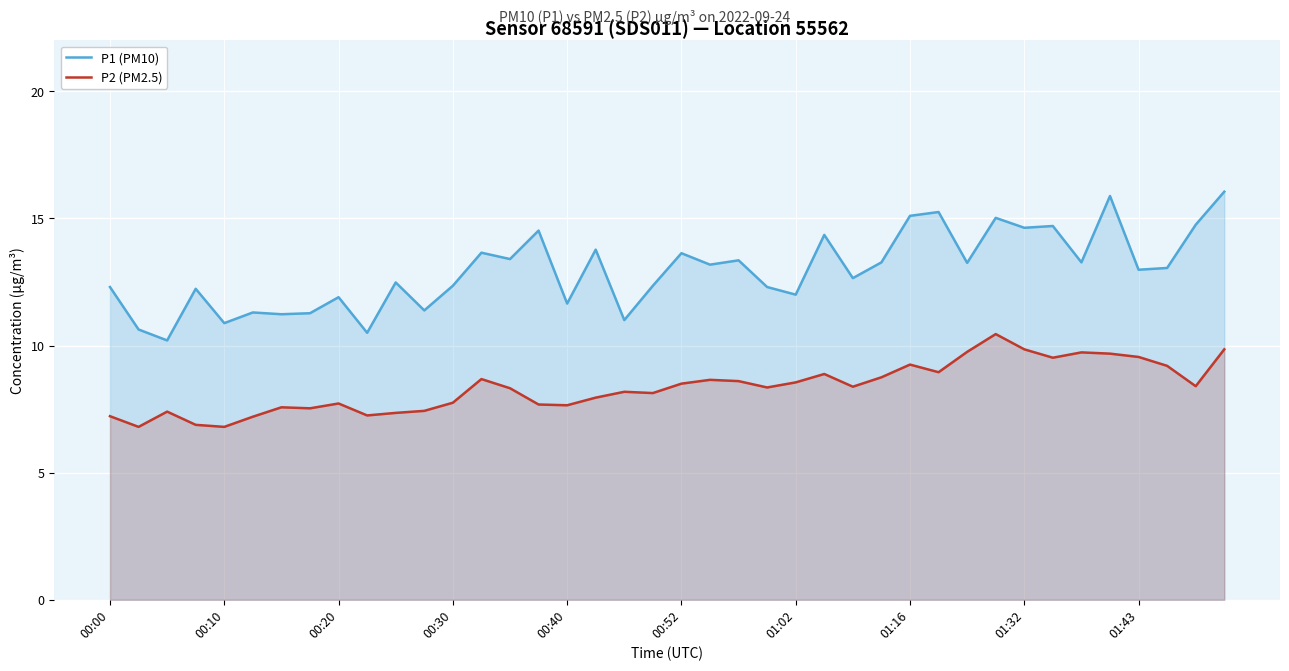

True or false: P1 (PM10) and P2 (PM2.5) intersect in this chart.

False